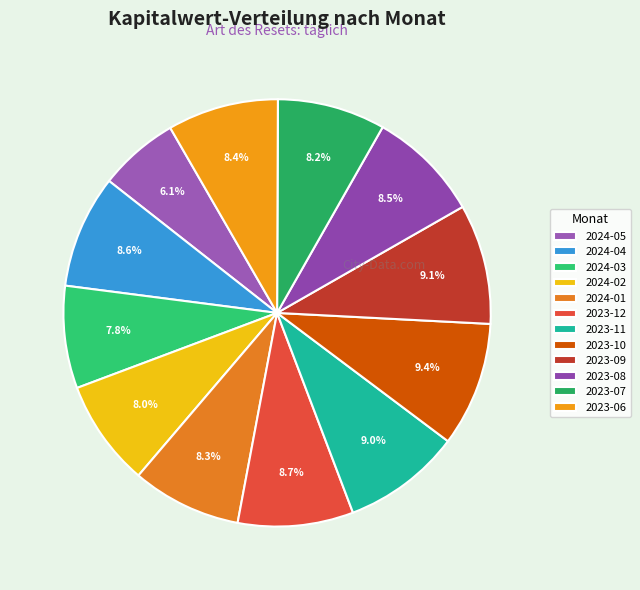

True or false: 2024-04 accounts for 9% of the total.

True